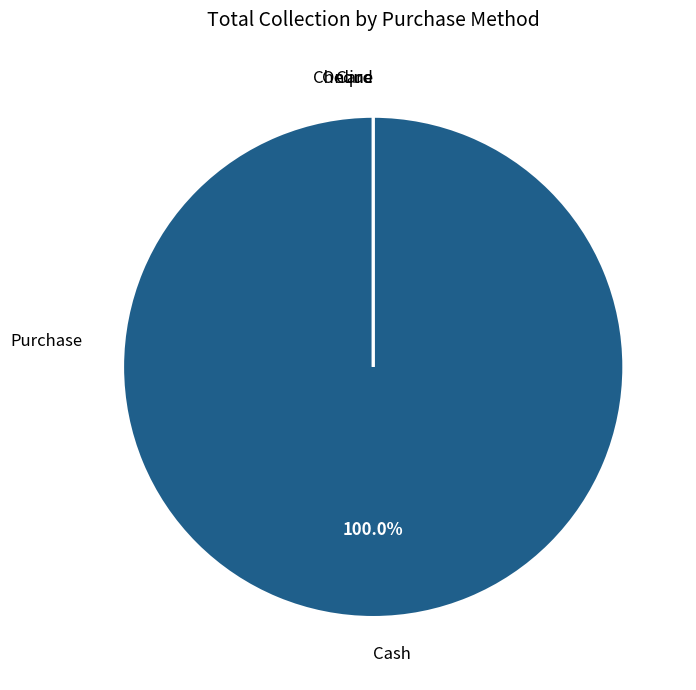

True or false: Cheque accounts for 0% of the total.

True